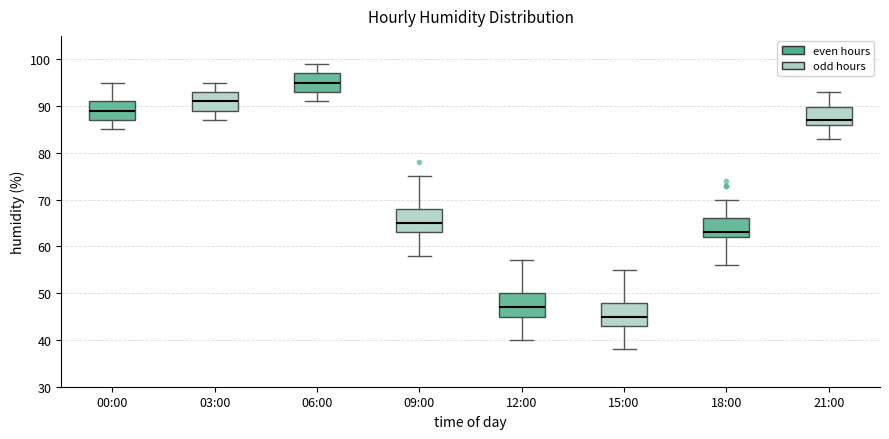

Where does the median line of the box for 06:00 sit on the y-axis? The values are not printed on the chart, so give them approximately, as read against the axis.

95